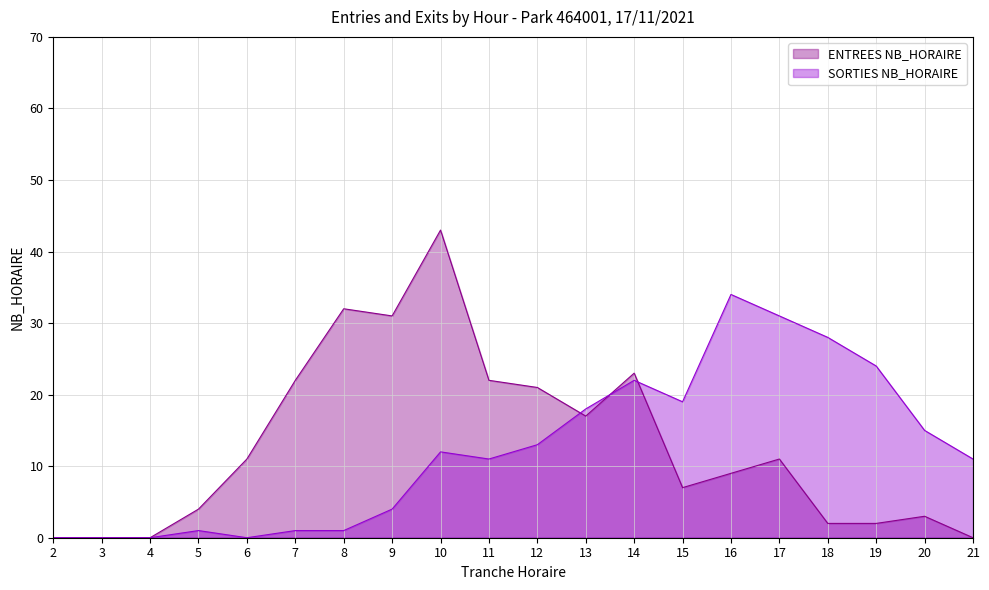

At 10, list the series in order from smallest to largest.

SORTIES NB_HORAIRE, ENTREES NB_HORAIRE